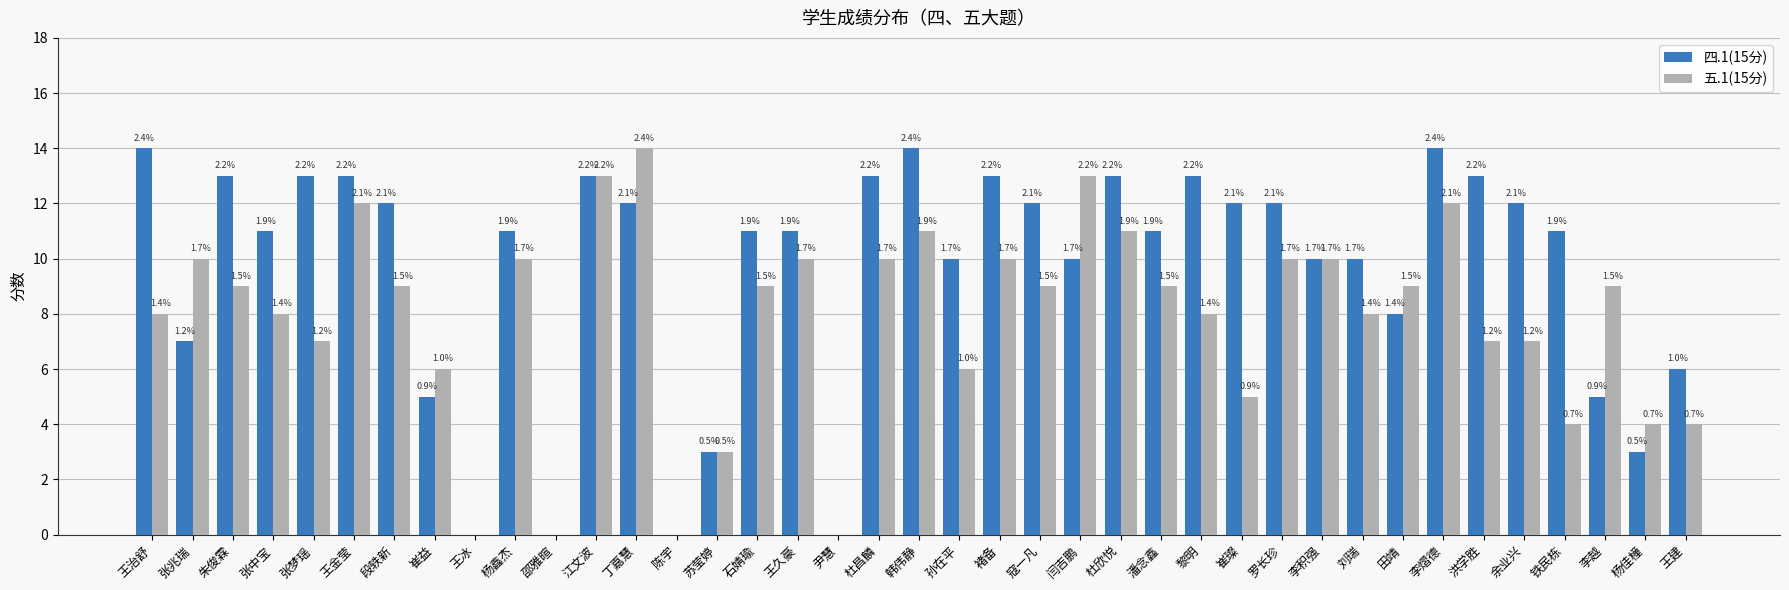

The value of 四.1(15分) at 杨鑫杰 is 11. True or false?

True